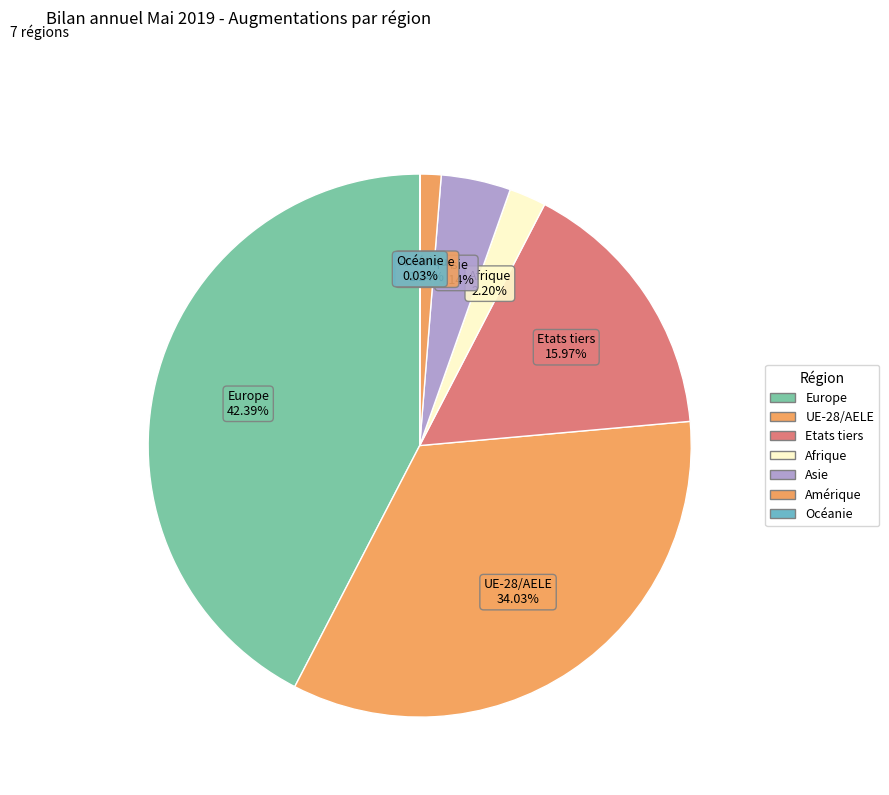

True or false: Amérique accounts for 1% of the total.

True